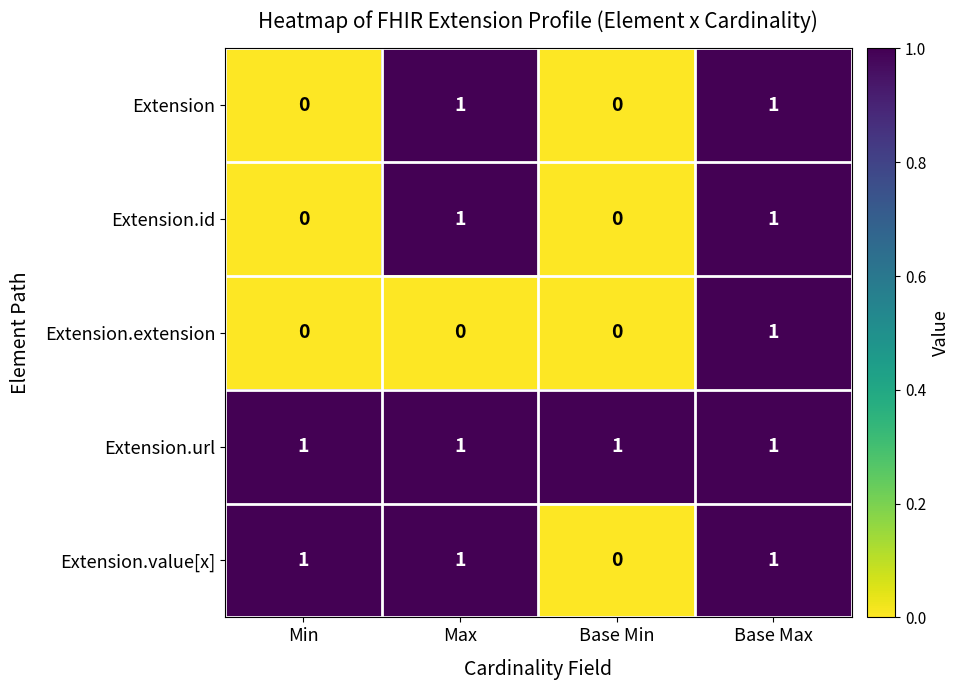

Is the value of Extension.id at Max greater than the value of Extension.extension at Max?

Yes